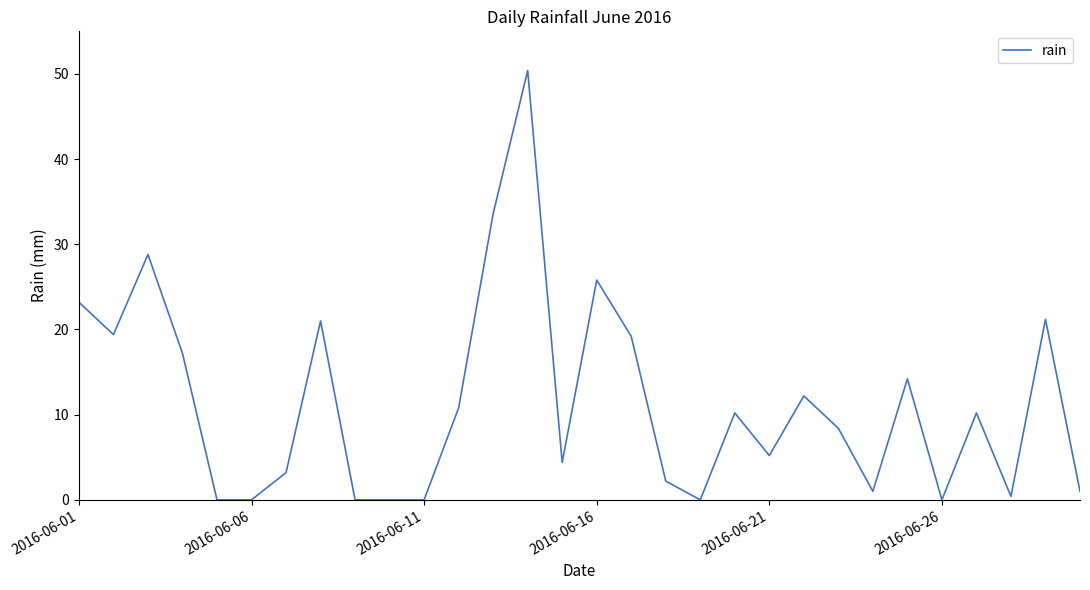

Does the chart display data point markers on the line(s)?

No